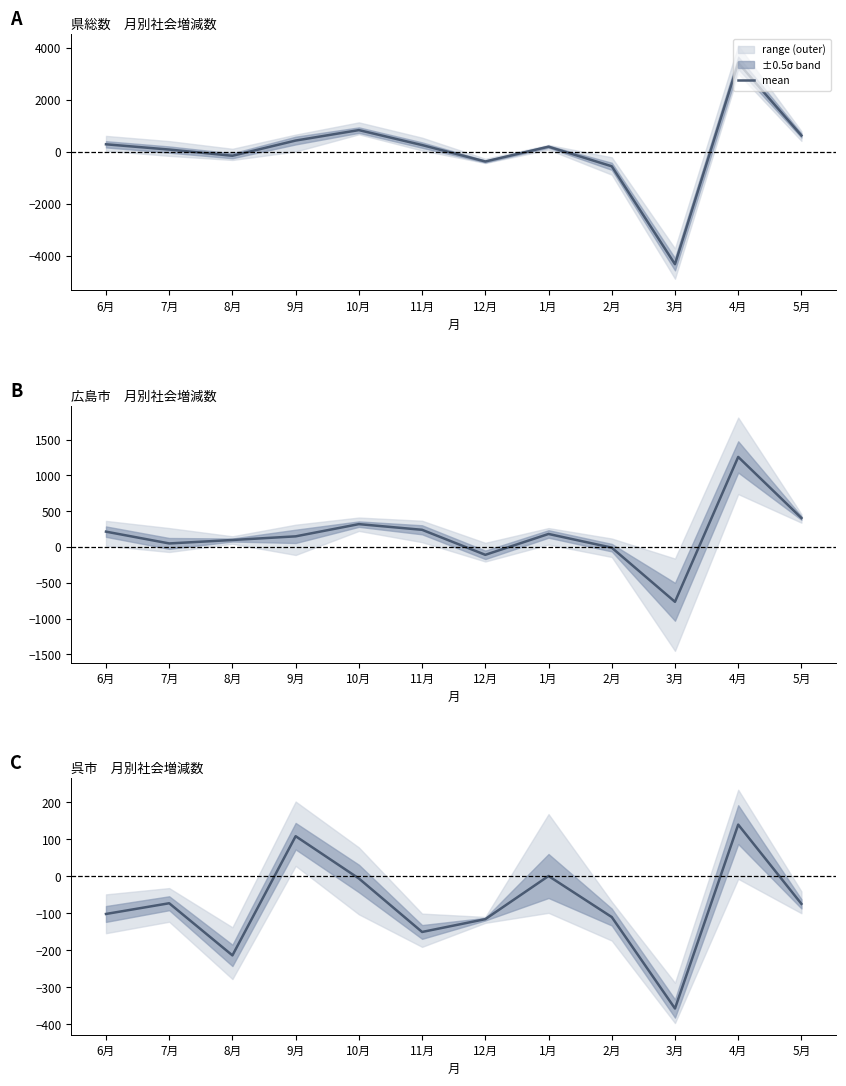

What is the sum of the values at 2月 and 4月?

29.3